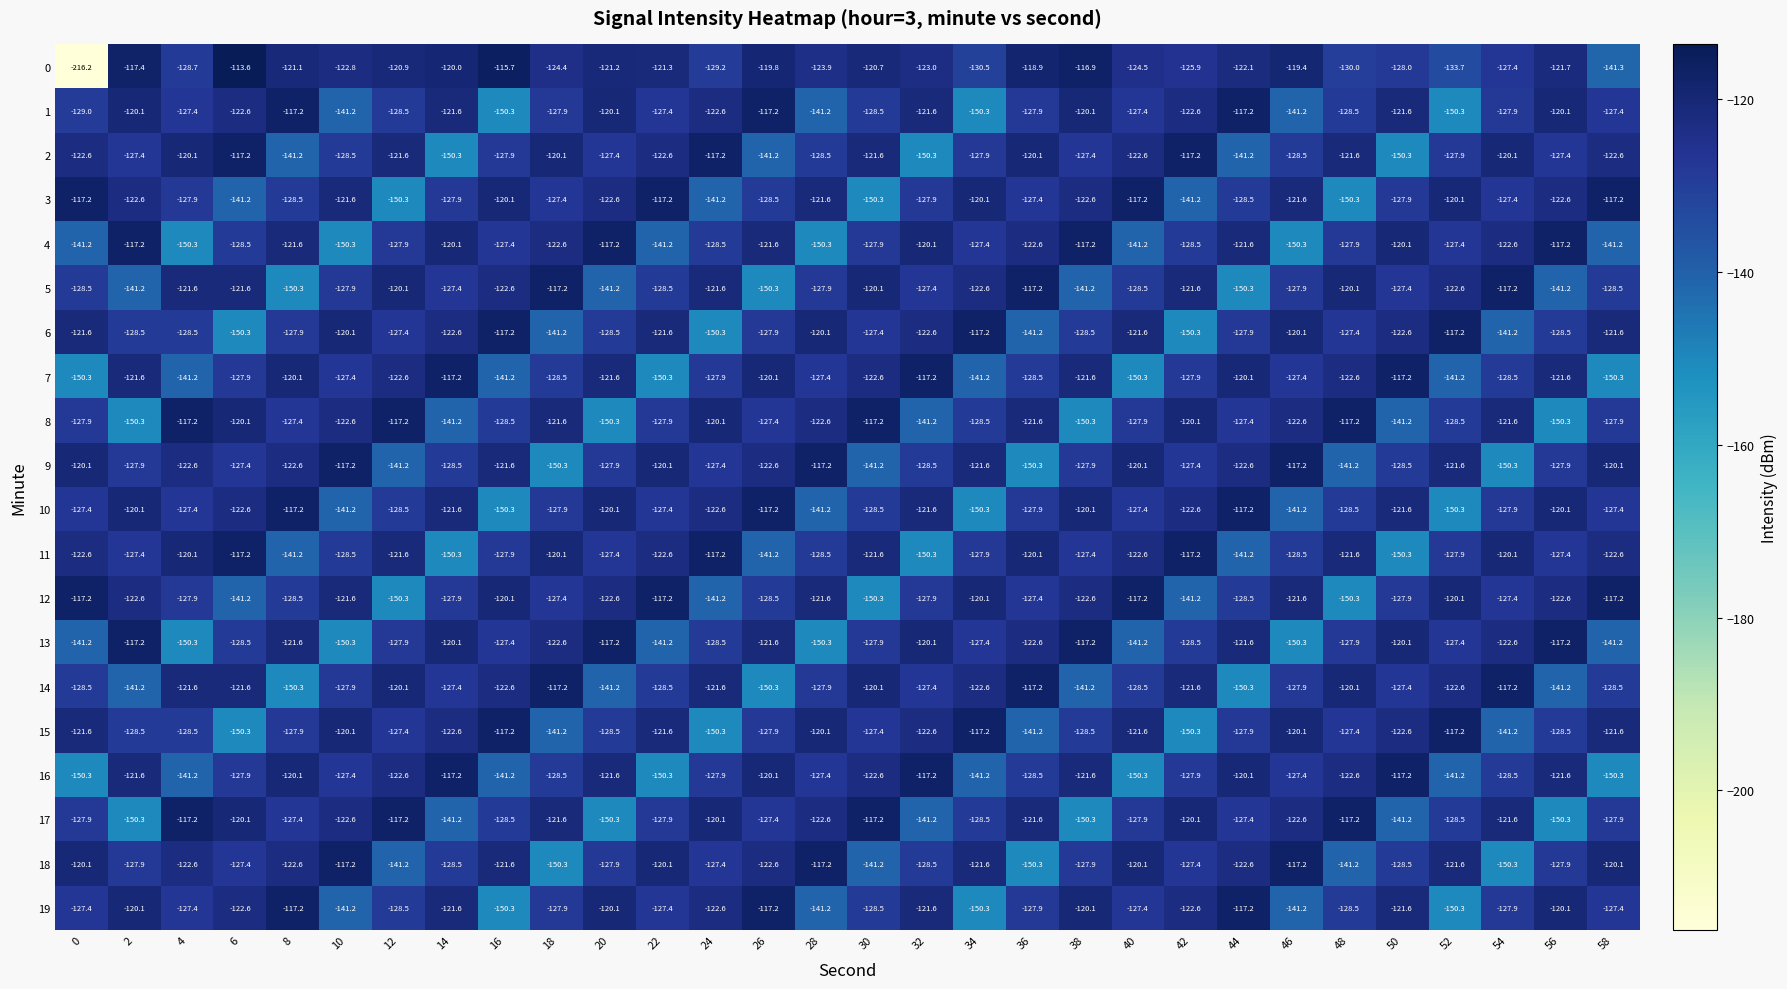

What is the smallest value displayed?

-216.2